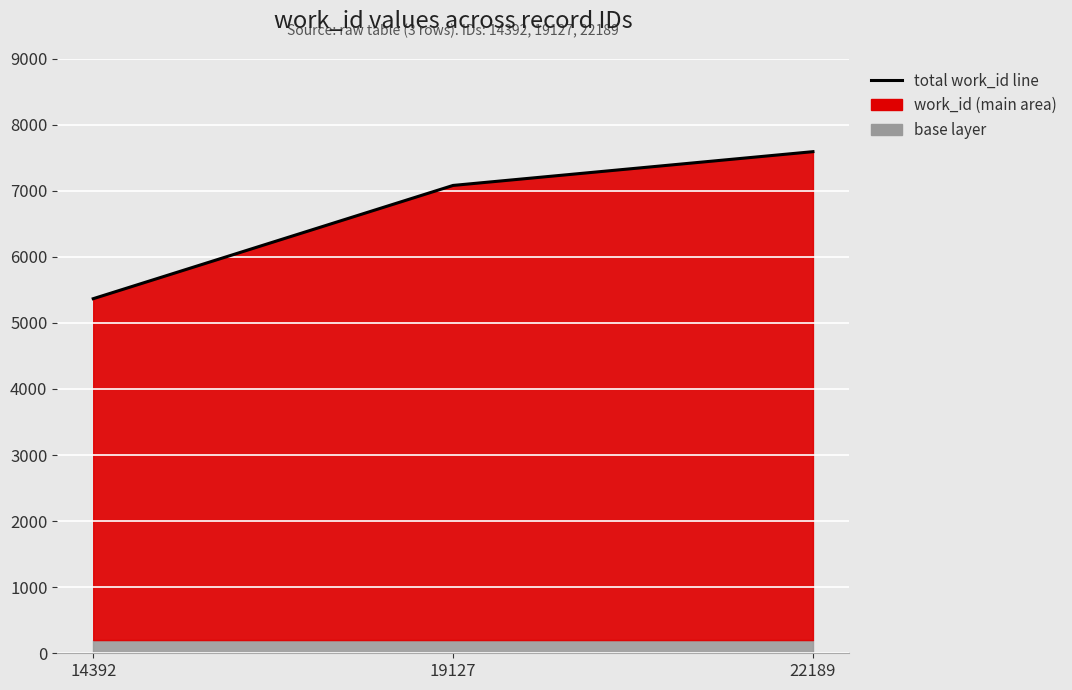

What is the change in value from 19127 to 22189?

+511